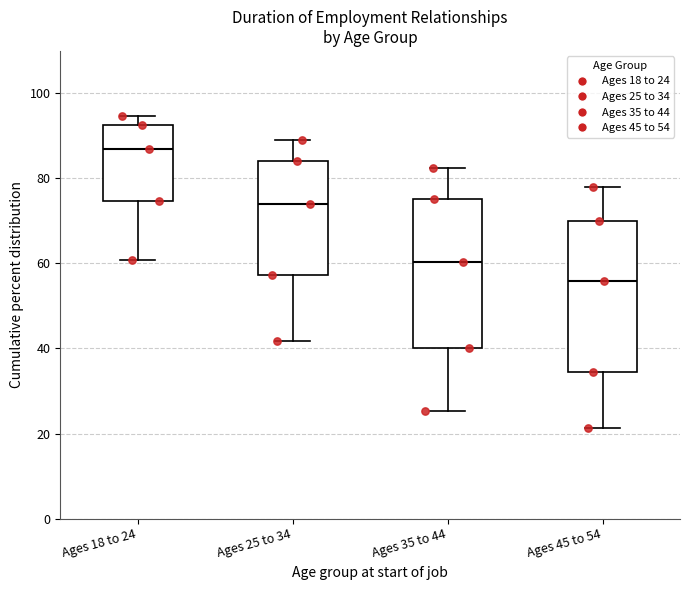

Reading left to right, read every box against the y-axis: the position of its median line, the range the box covers, and the ends of its whiskers. The values are not printed on the chart, so give them approximately, as read against the axis.

Ages 18 to 24: median 86, box 74 to 92, whiskers 60 to 94
Ages 25 to 34: median 74, box 58 to 84, whiskers 42 to 88
Ages 35 to 44: median 60, box 40 to 76, whiskers 26 to 82
Ages 45 to 54: median 56, box 34 to 70, whiskers 22 to 78